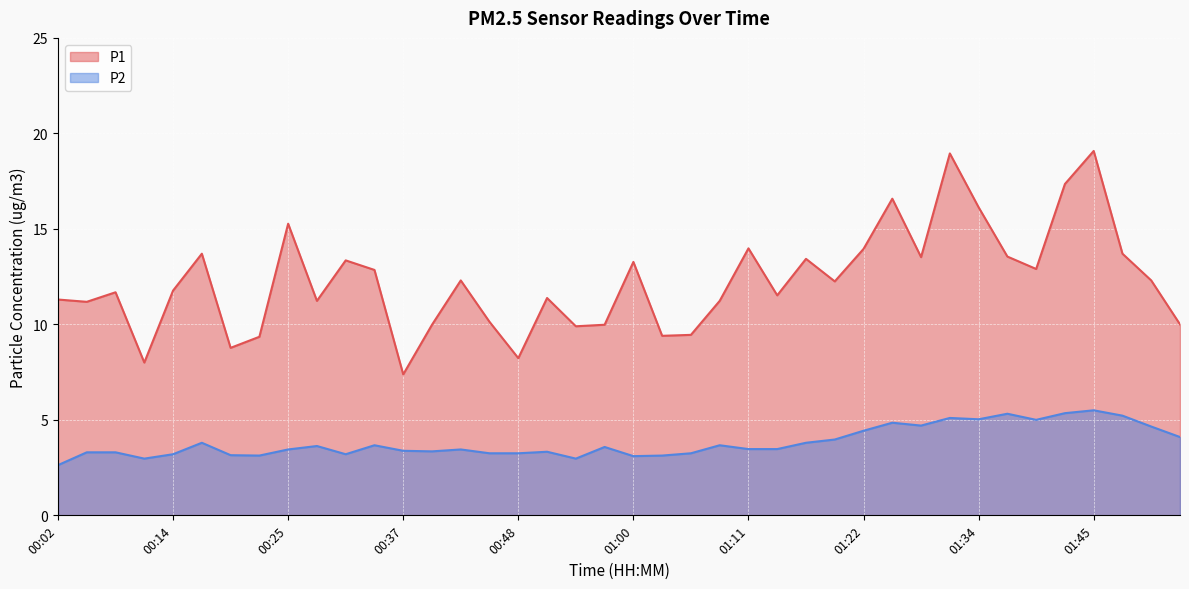

Rank the categories by P2 value from lowest to highest.

00:02, 00:11, 00:54, 01:00, 00:22, 01:02, 00:20, 00:14, 00:31, 00:45, 00:48, 01:05, 00:05, 00:08, 00:51, 00:40, 00:37, 00:25, 00:42, 01:11, 01:14, 00:57, 00:28, 00:34, 01:08, 00:17, 01:17, 01:19, 01:54, 01:22, 01:51, 01:28, 01:25, 01:39, 01:34, 01:31, 01:48, 01:37, 01:42, 01:45